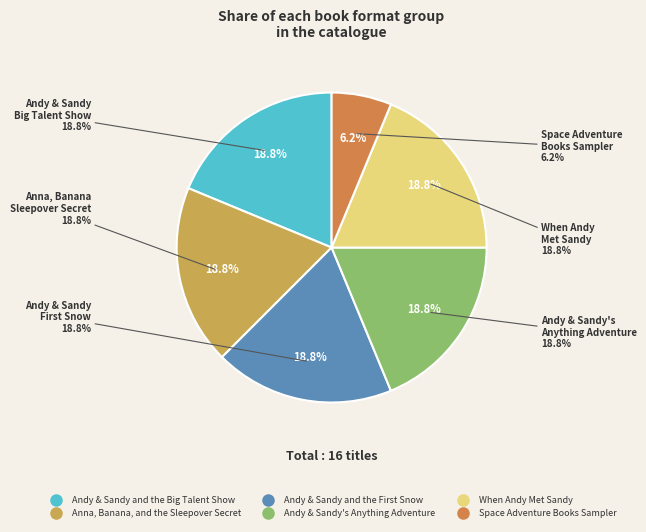

Does When Andy Met Sandy account for over 50% of the chart?

No